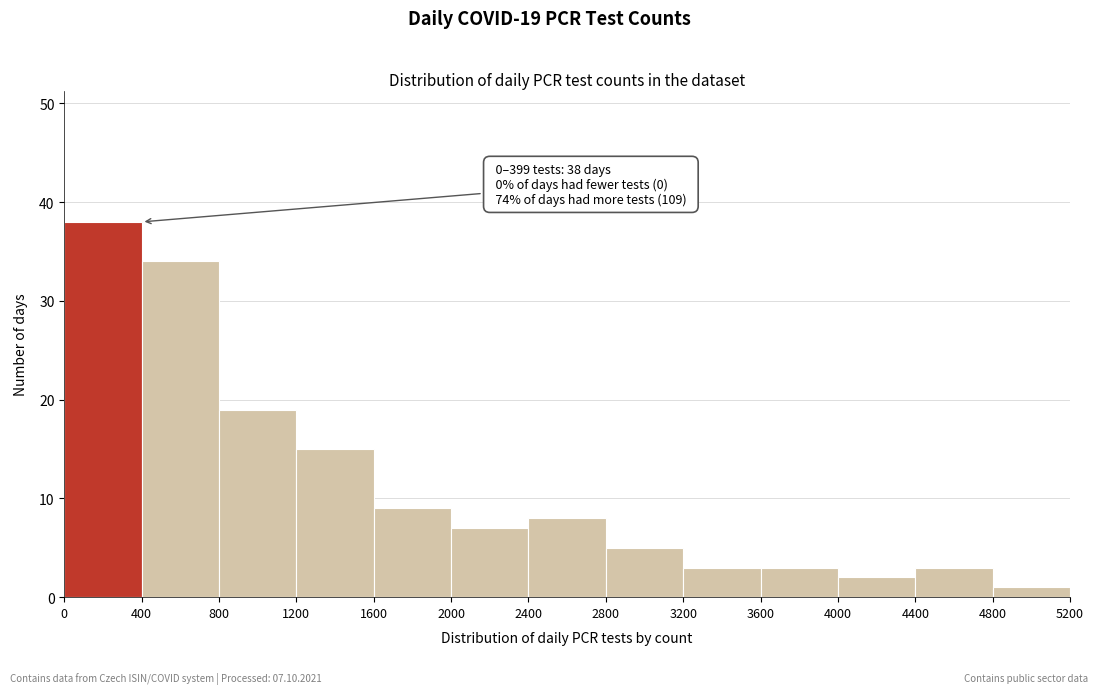

Which range on the x-axis has the tallest bar?

0 to 400